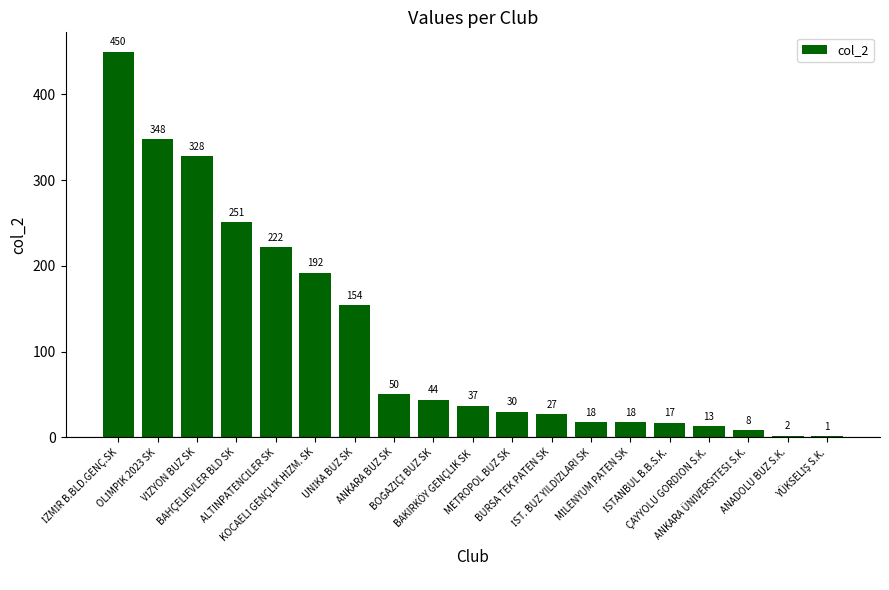

What is the greatest value displayed?

450